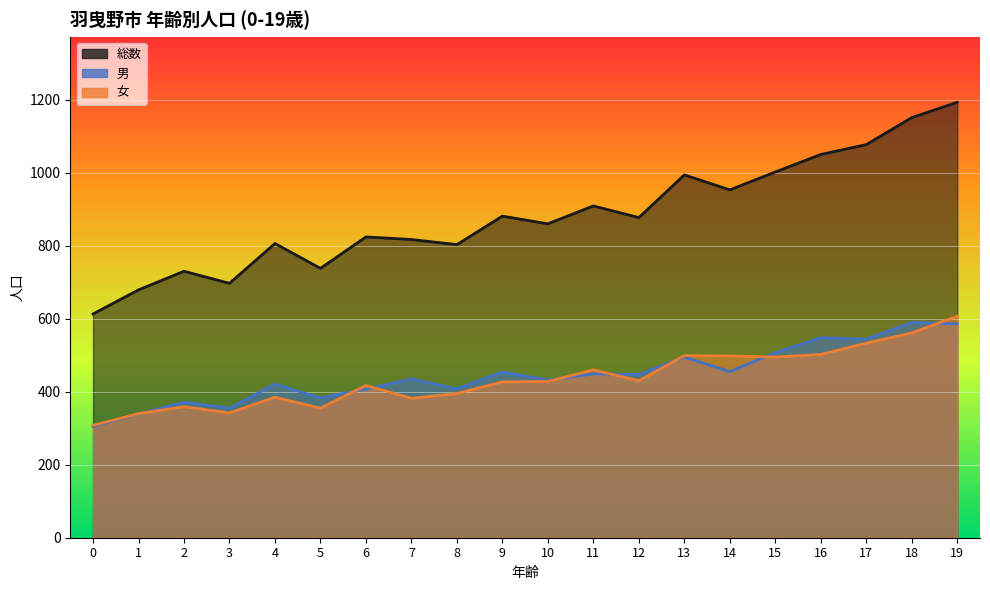

Where is 男 nearest to the value 447?

12